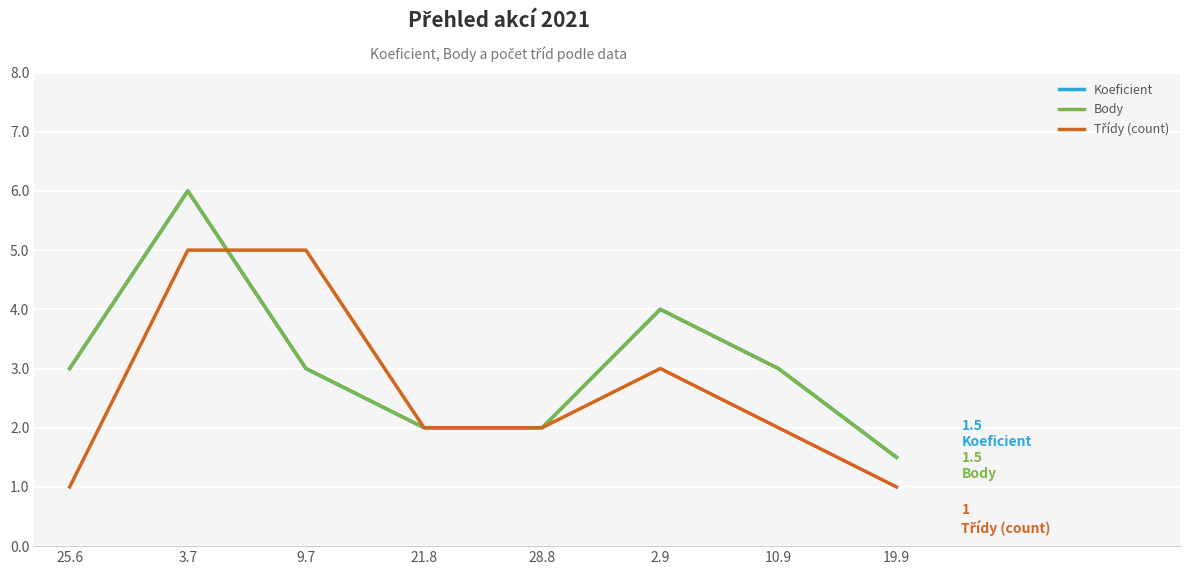

True or false: Body has more than 1 interior local peaks.

True